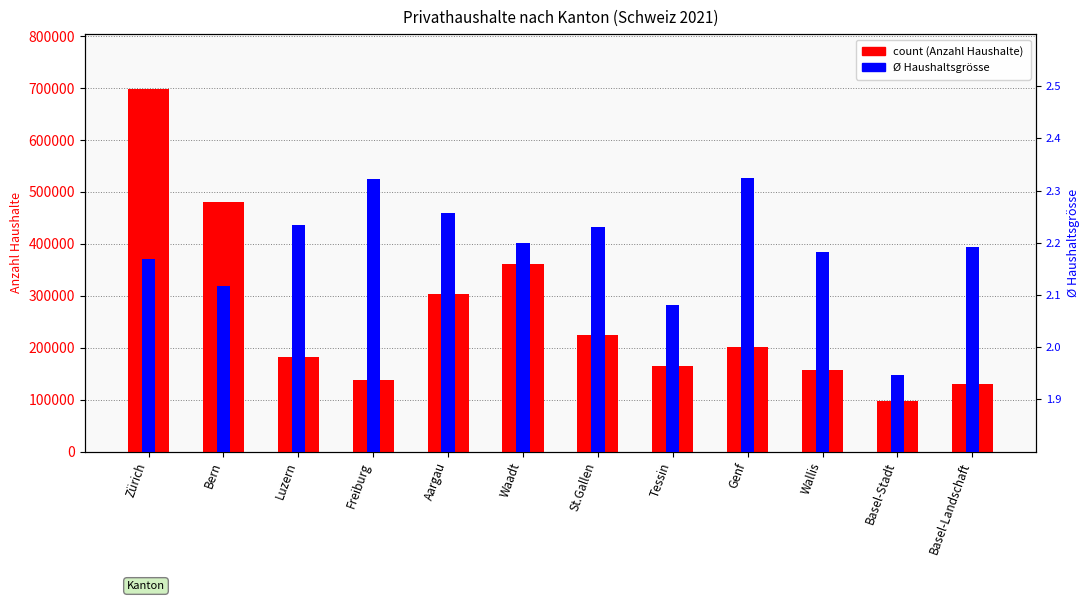

How many data points does each series have?

12